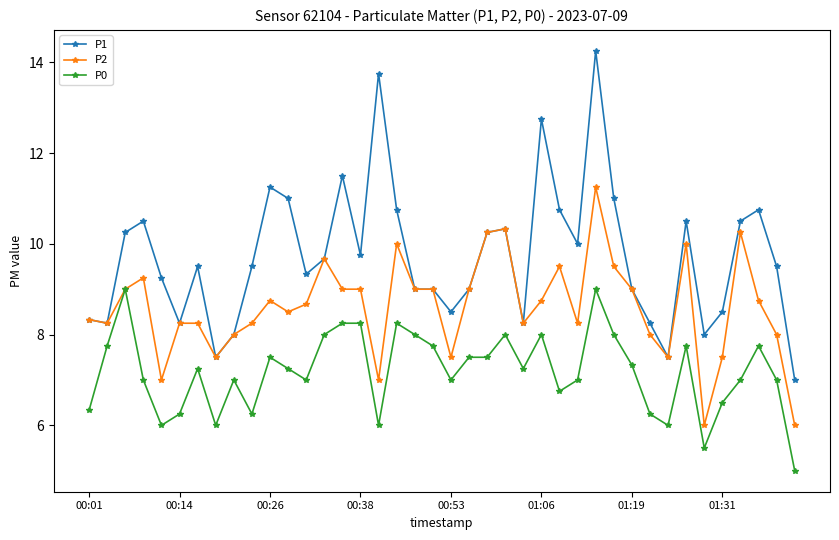

True or false: P0 and P1 intersect in this chart.

False